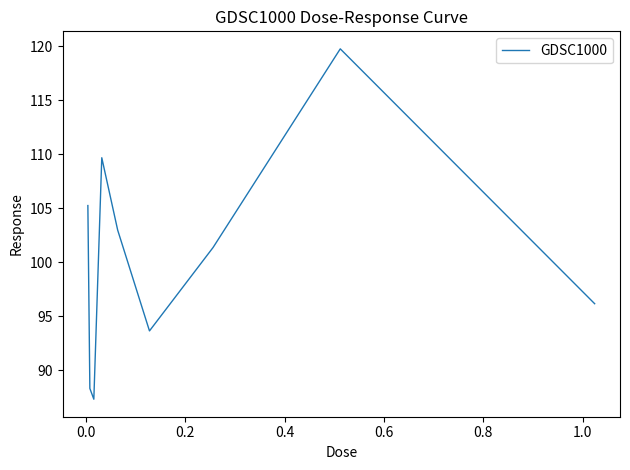

What is the difference between the maximum and minimum values?

32.5